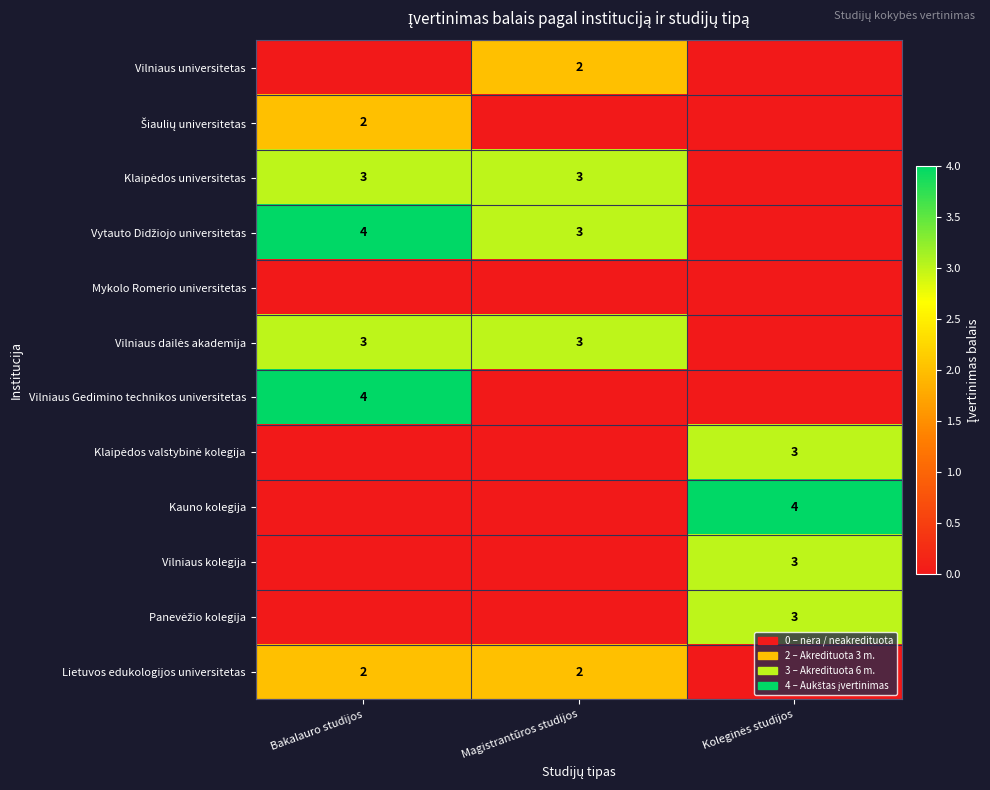

At which category is the sum across all series the highest?

Bakalauro studijos